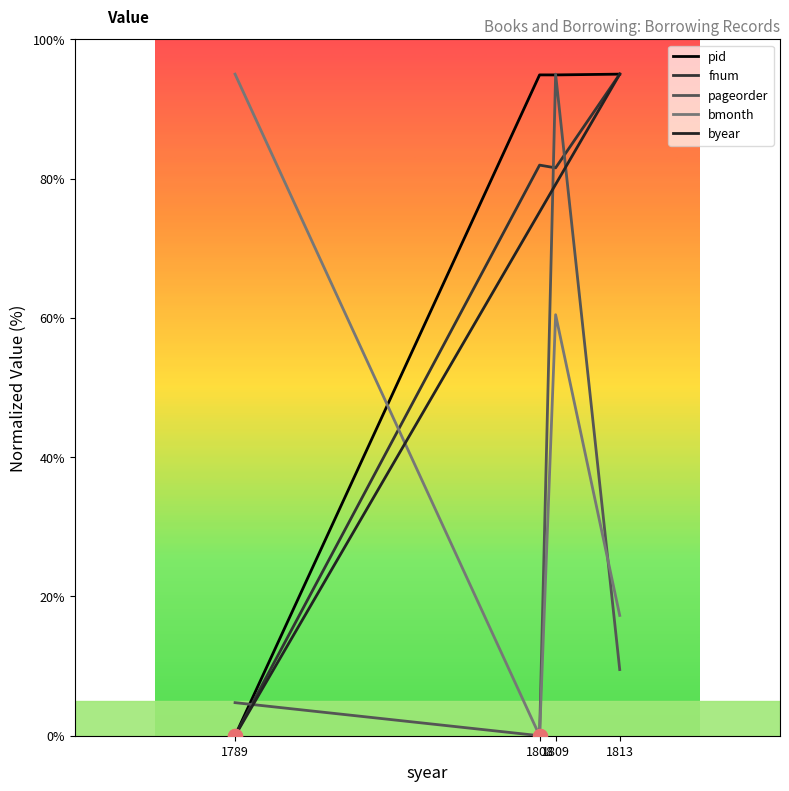

In pageorder, how many points are lower than both neighbors (excluding endpoints)?

1